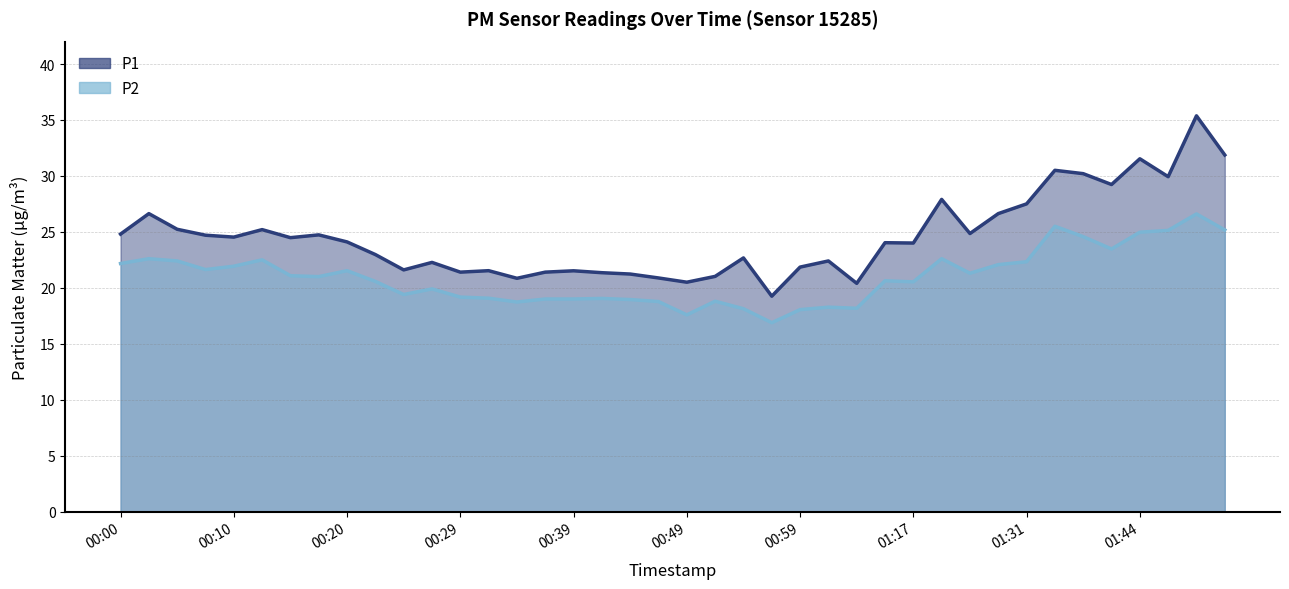

What is the difference between the highest and lowest values at 00:12?

2.7